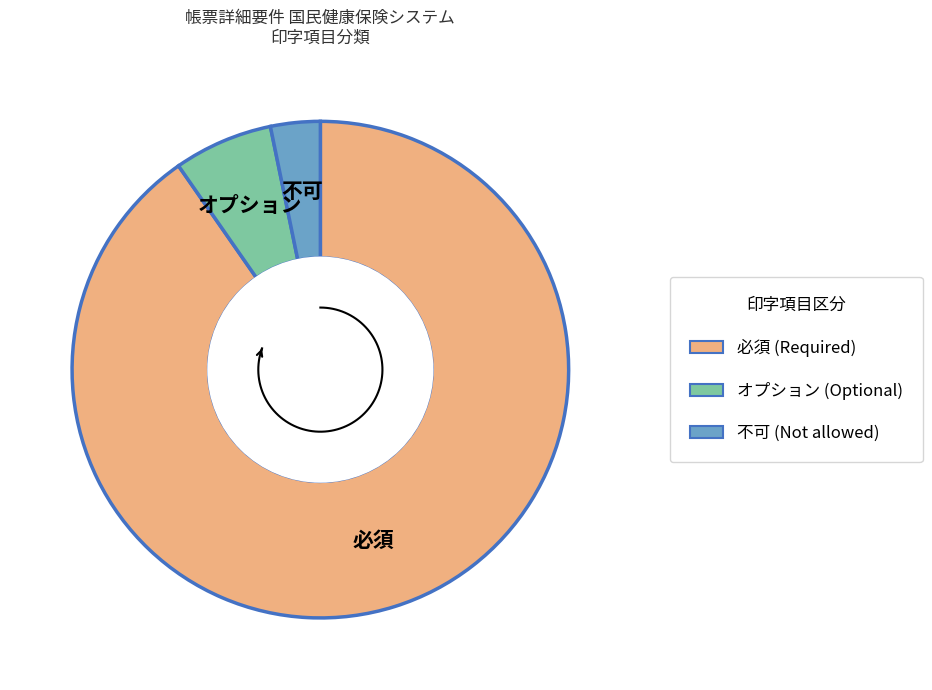

What is the ratio of the value at 必須 to the value at オプション?

14.0